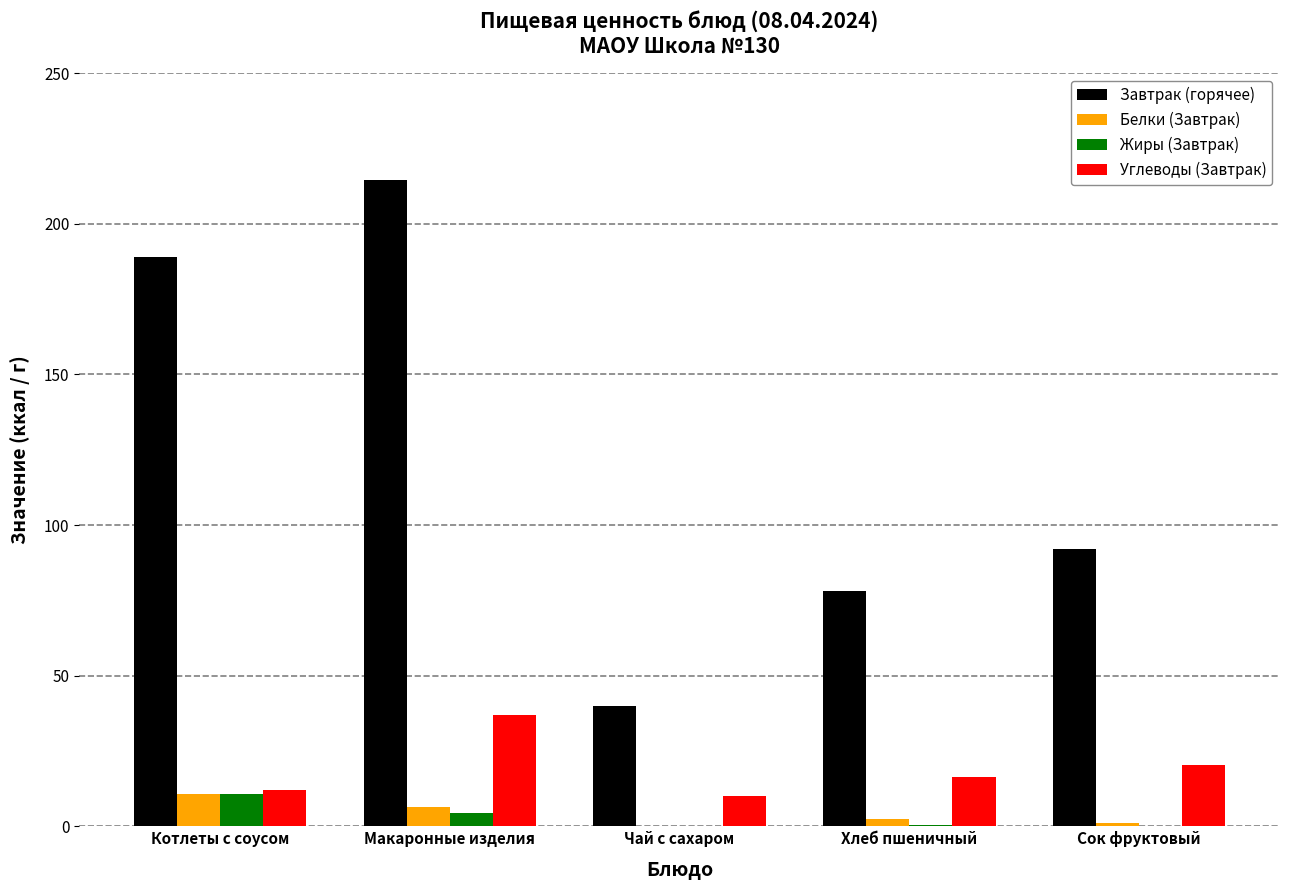

The value of Жиры (Завтрак) at Котлеты с соусом is 10.8. True or false?

True